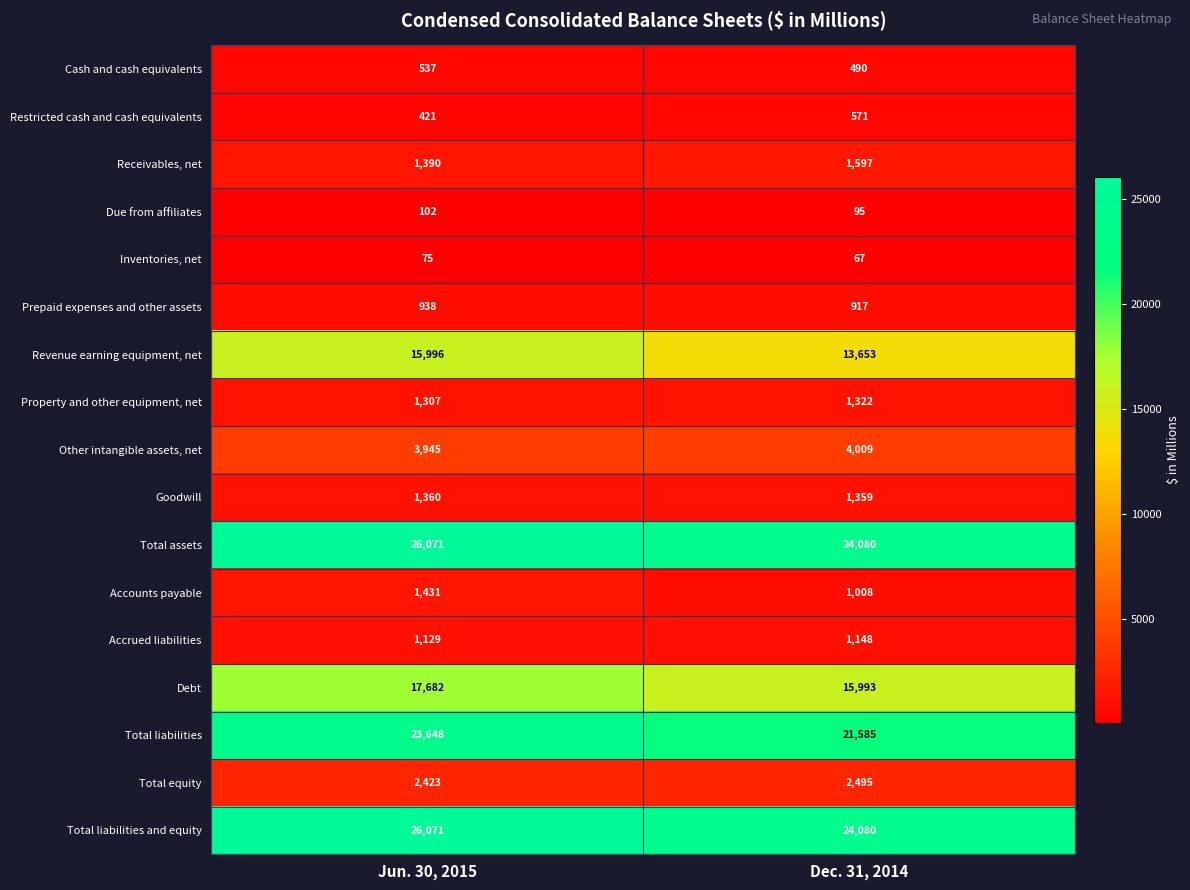

Read the Prepaid expenses and other assets value at Jun. 30, 2015, to the nearest 5.

940